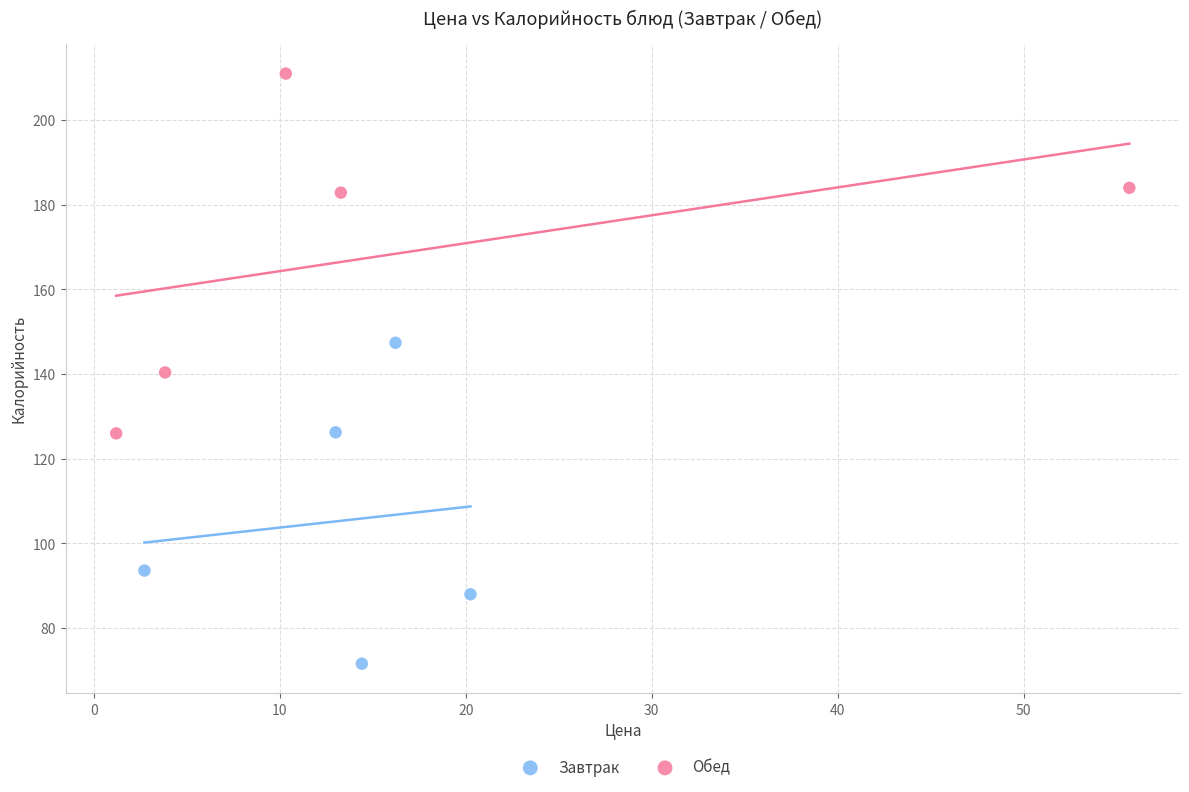

Which series reaches the maximum Y coordinate?

Обед